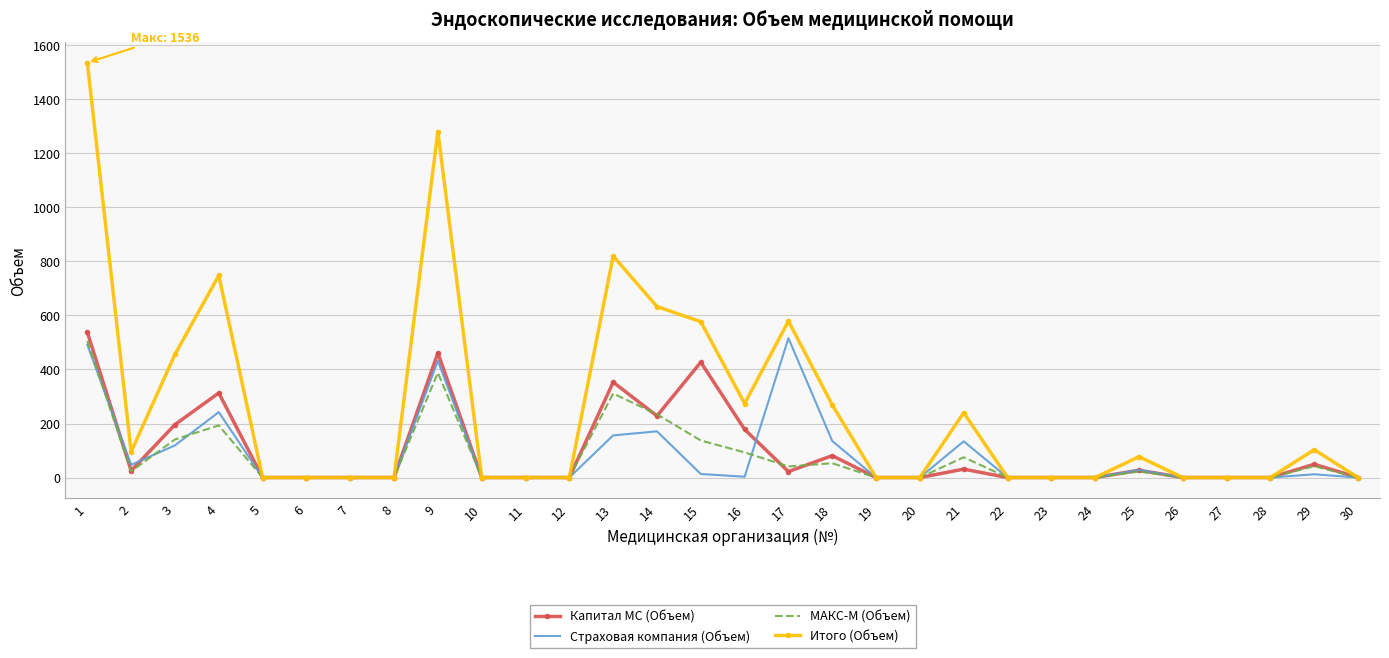

The value of Страховая компания (Объем) at 28 is 0. True or false?

True